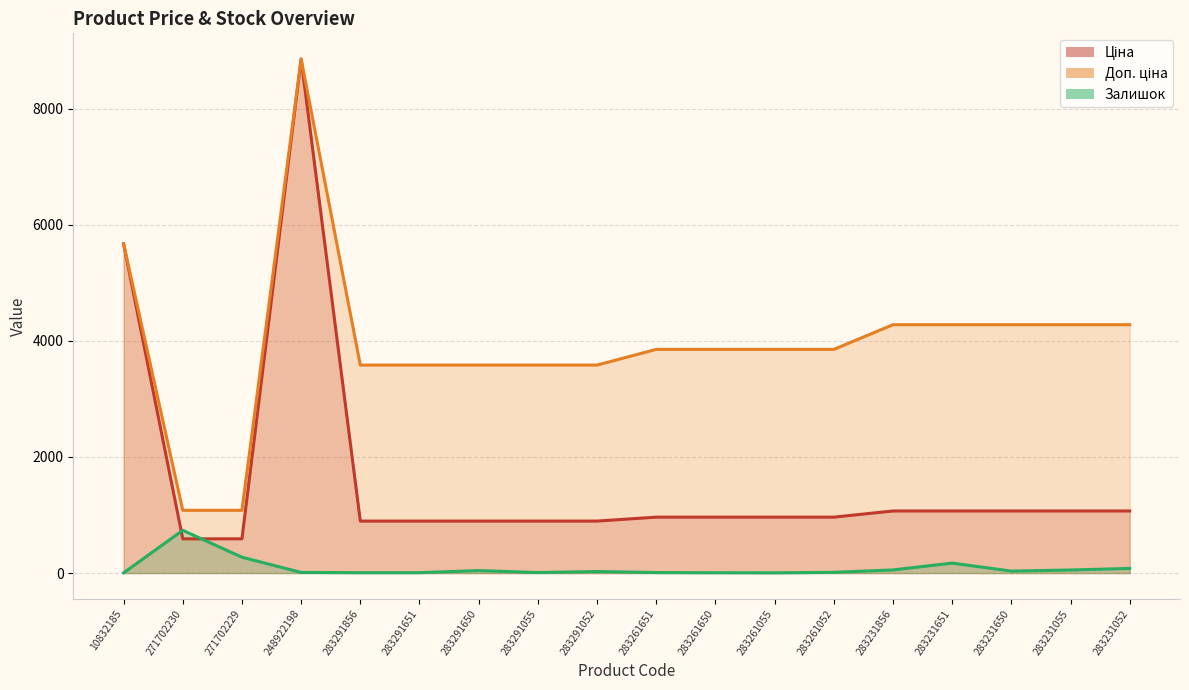

What is the difference between the maximum and minimum values in the Доп. ціна series?

7775.0